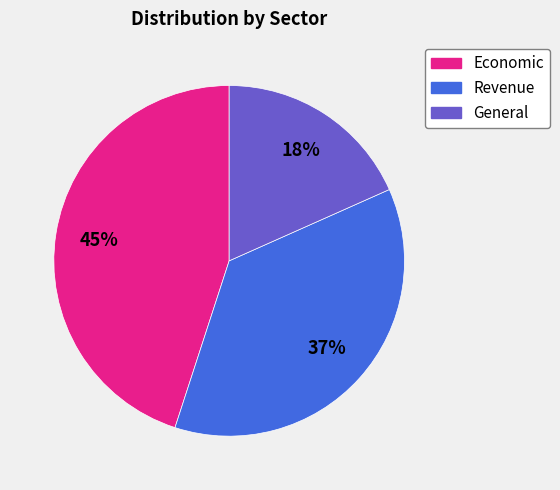

To the nearest percent, what is the difference between the Economic and General slice percentages?

27%